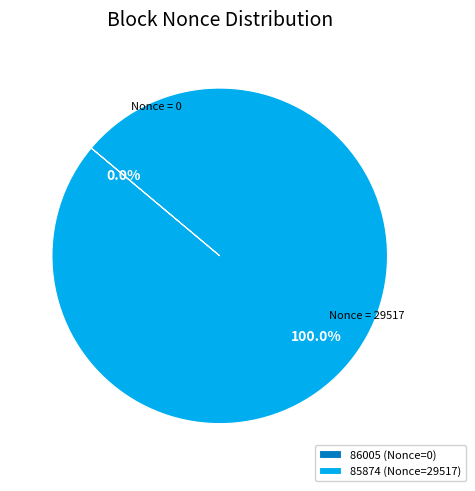

Which category has the biggest portion of the pie?

85874 (Nonce=29517)